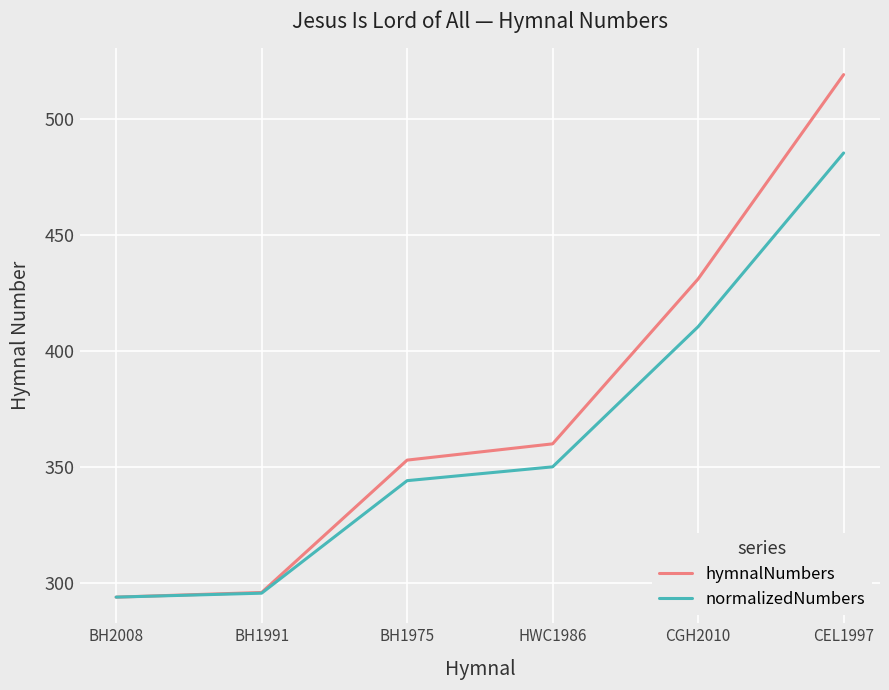

True or false: normalizedNumbers has a value of 539.5 at CGH2010.

False